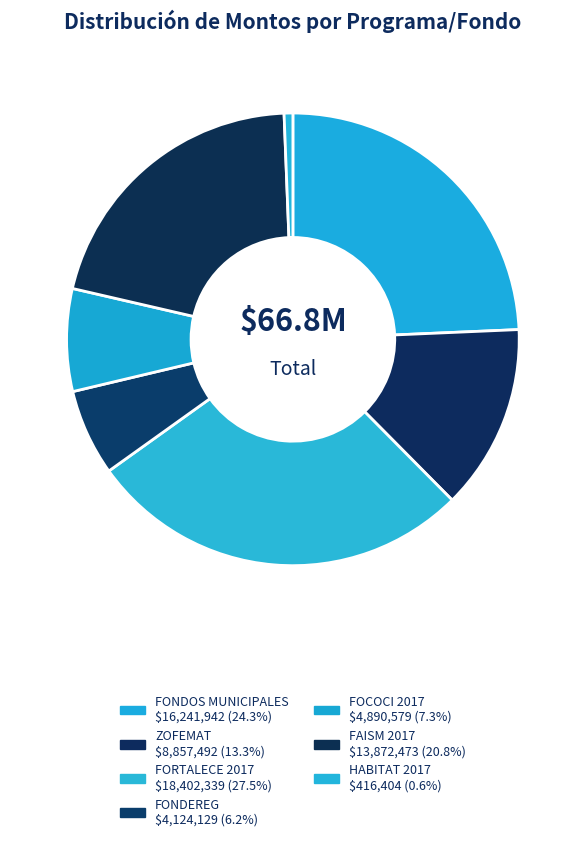

How many slices are in this pie chart?

7